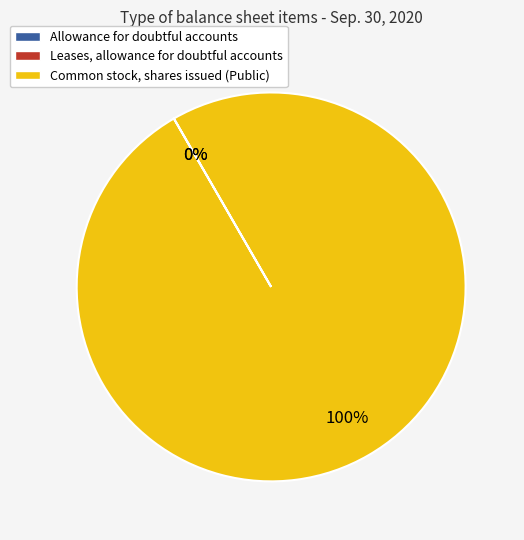

To the nearest percent, what portion does Common stock, shares issued (Public) represent?

100%